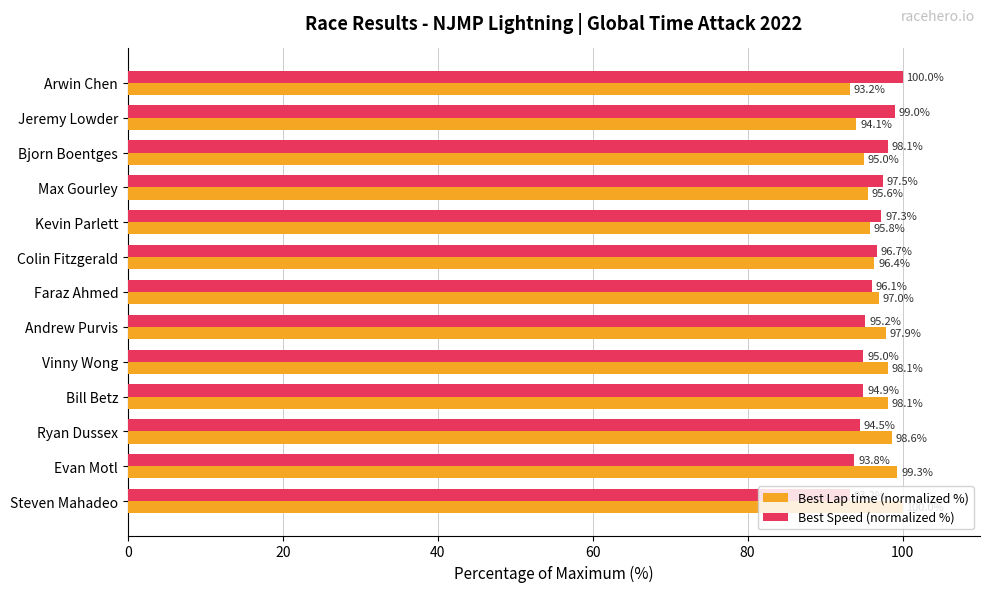

At how many categories does at least one series exceed 98?

8